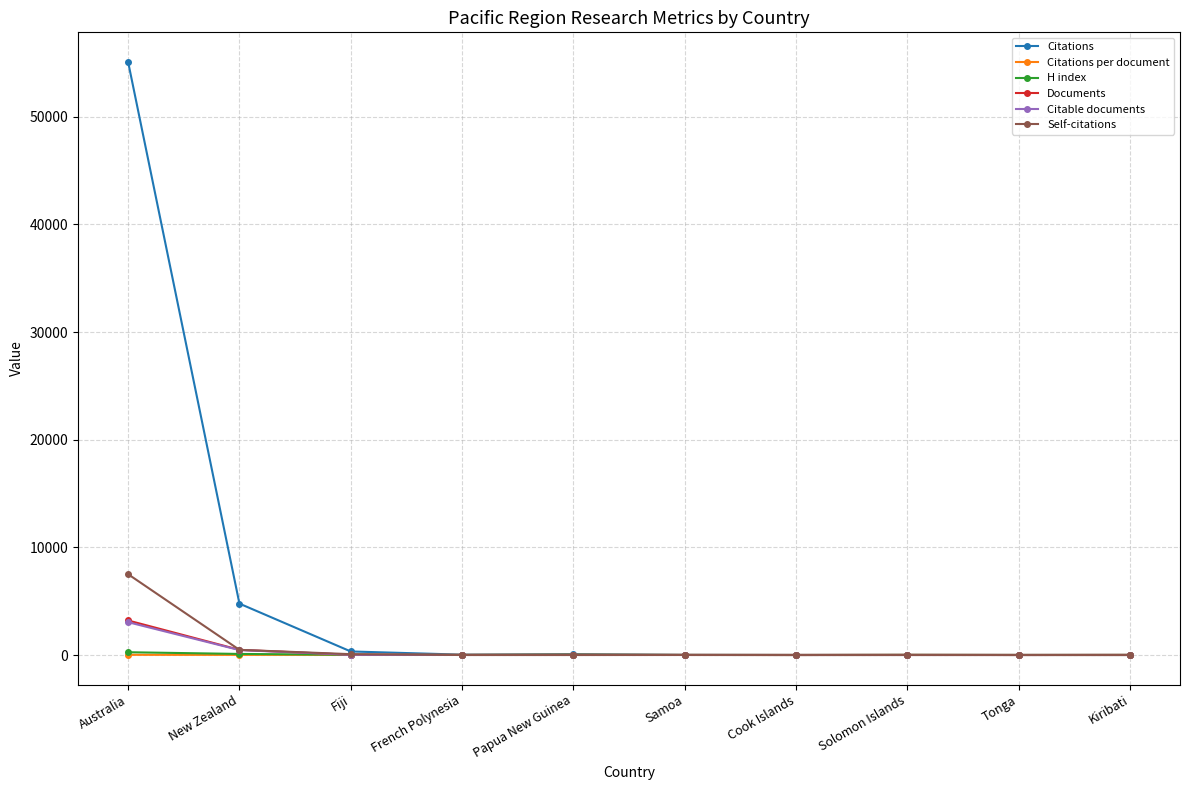

Between Australia and French Polynesia, which series saw the biggest shift?

Citations